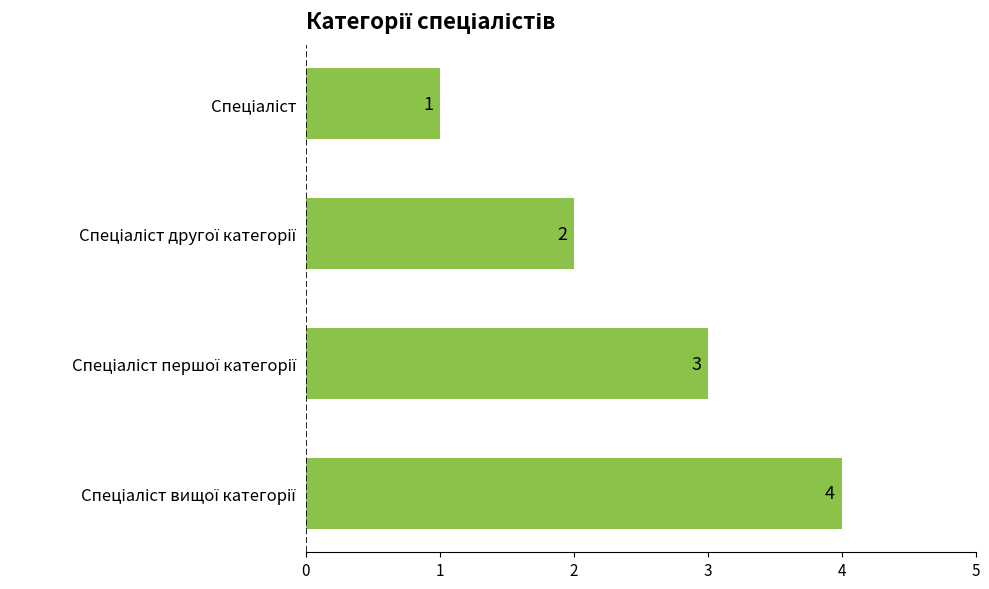

What is the greatest value displayed?

4